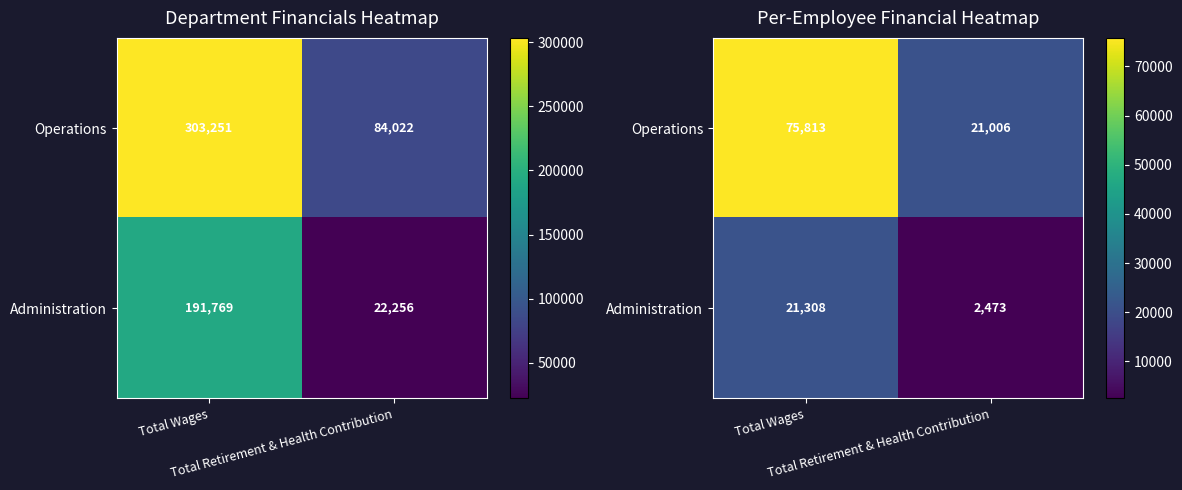

Which category has the highest value in the Operations series?

Total Wages